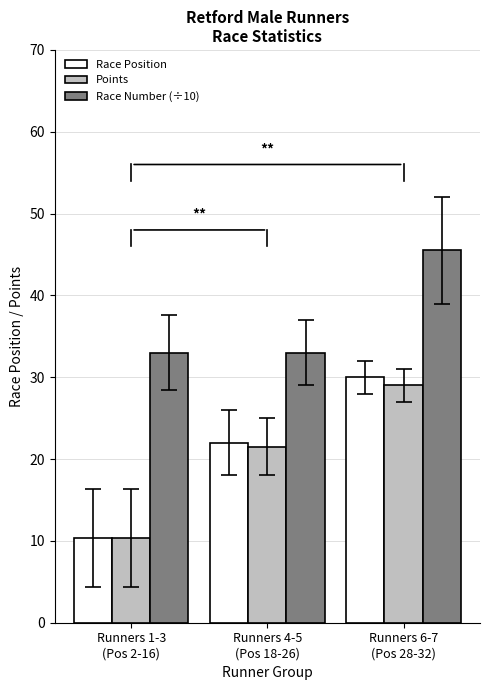

Is the value of Race Position at Runners 4-5
(Pos 18-26) greater than the value of Race Number (÷10) at Runners 4-5
(Pos 18-26)?

No